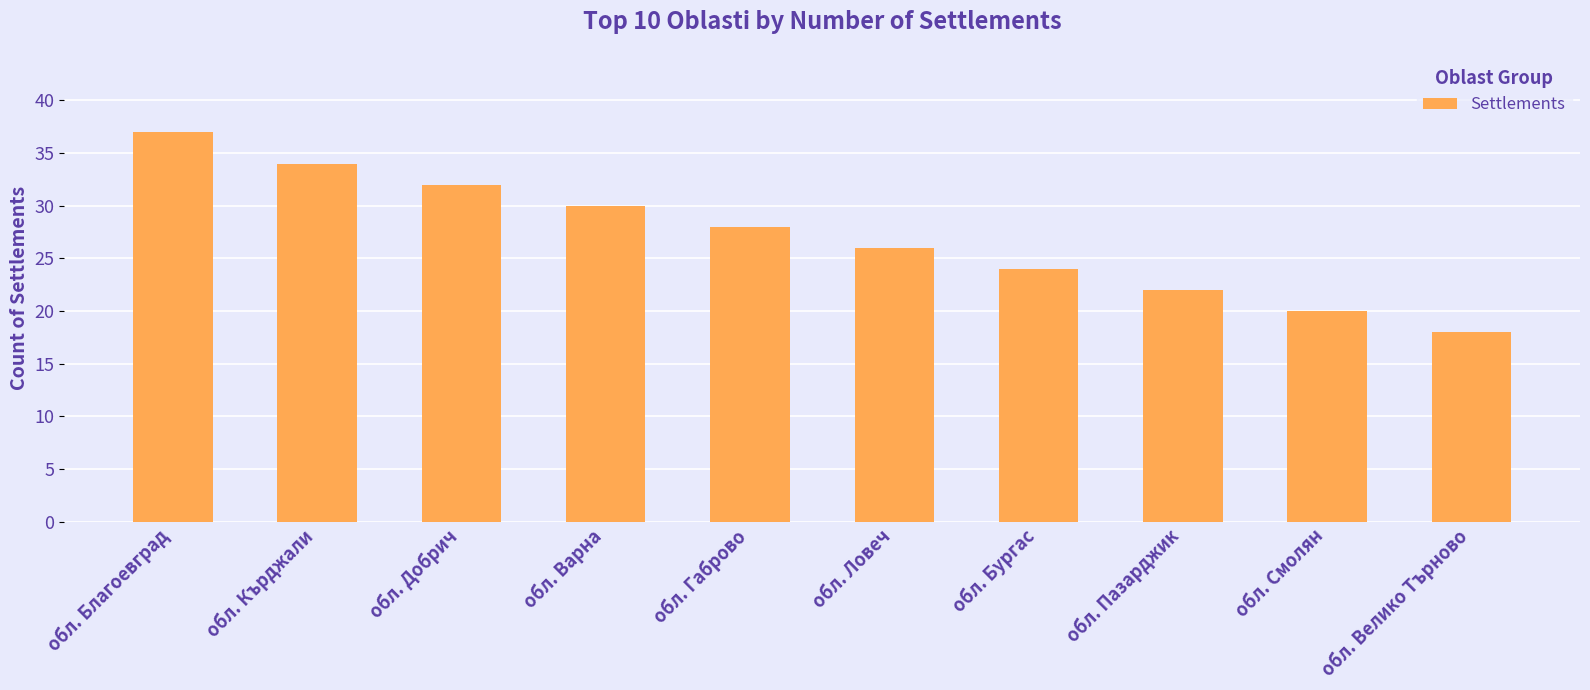

Rank the categories by value from lowest to highest.

обл. Велико Търново, обл. Смолян, обл. Пазарджик, обл. Бургас, обл. Ловеч, обл. Габрово, обл. Варна, обл. Добрич, обл. Кърджали, обл. Благоевград